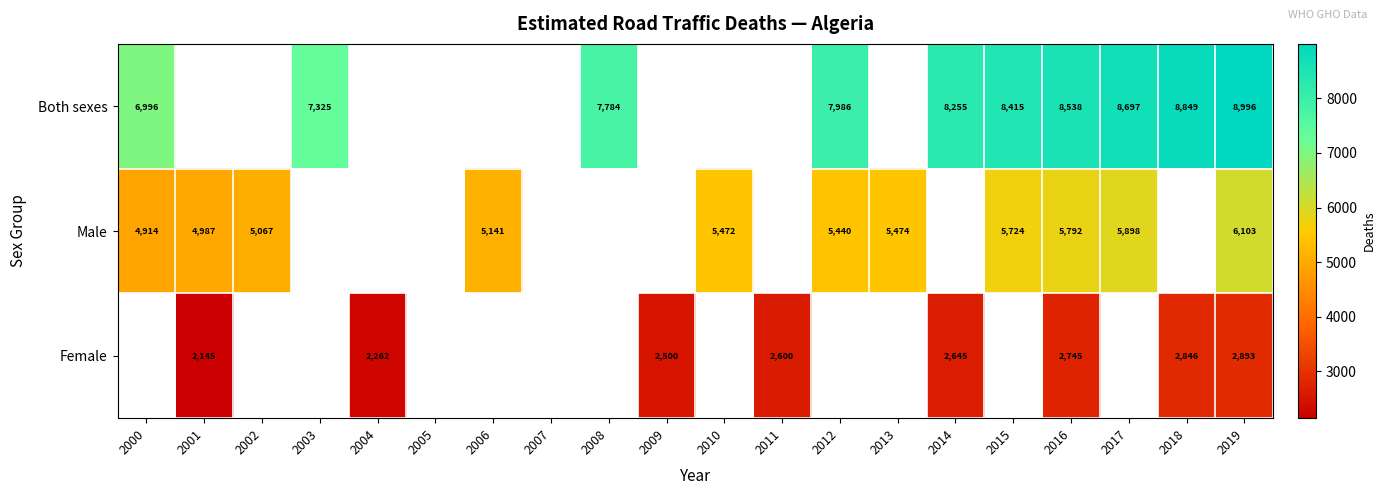

The value of Female at 2019 is 4865. True or false?

False